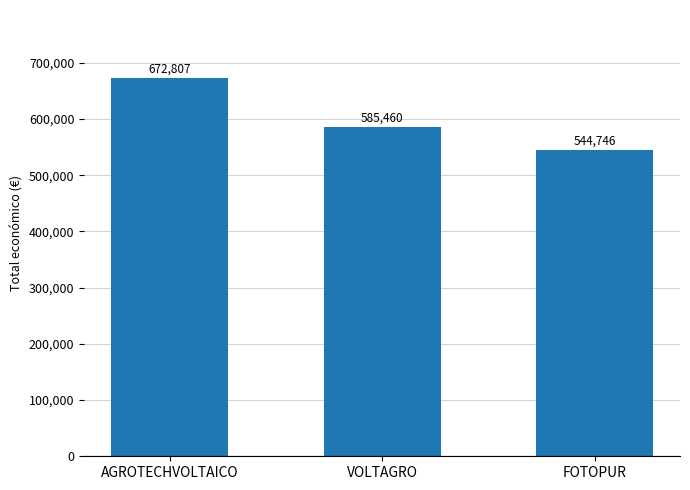

What is the value of the 3rd bar from the left?

544746